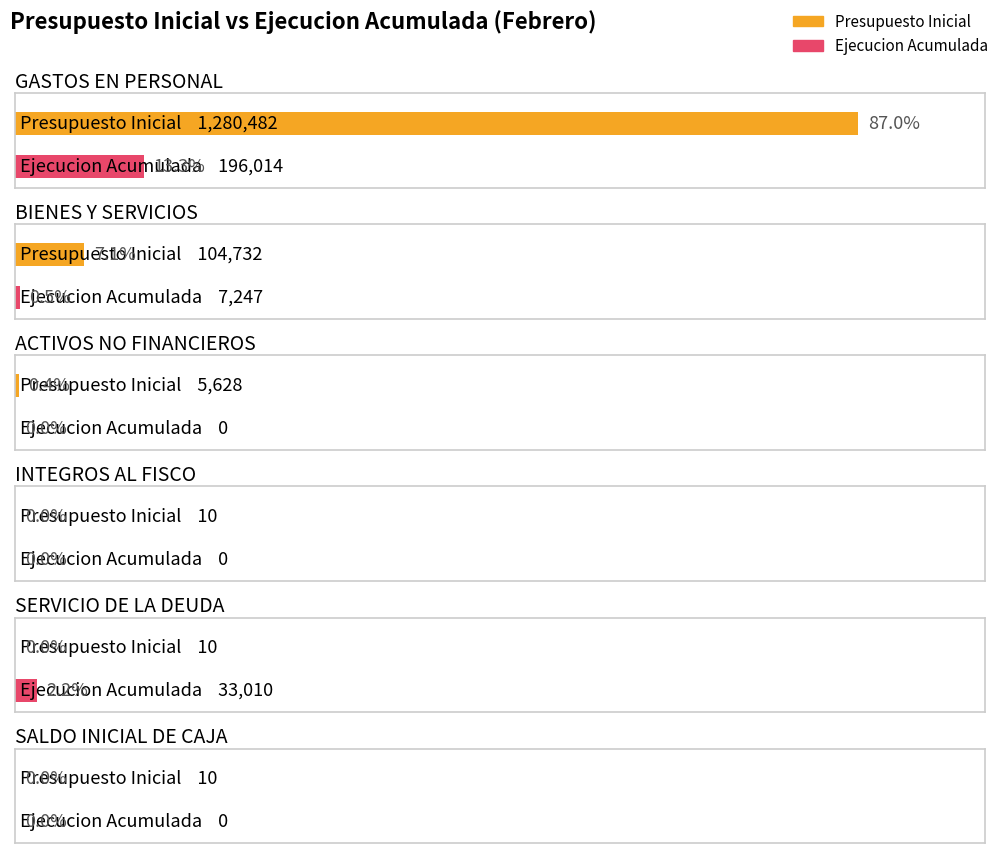

At how many categories does at least one series exceed 452749?

1